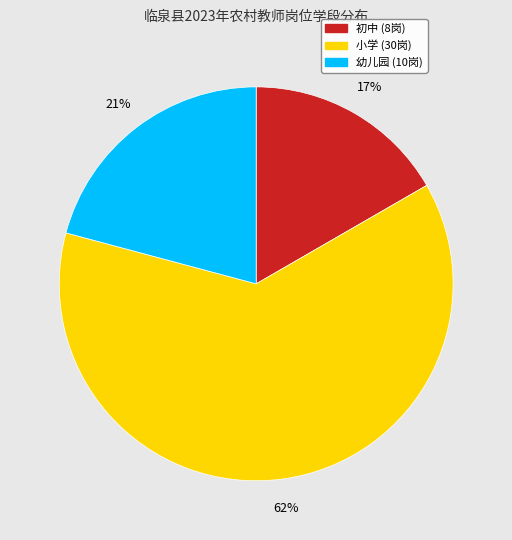

How many slices are in this pie chart?

3